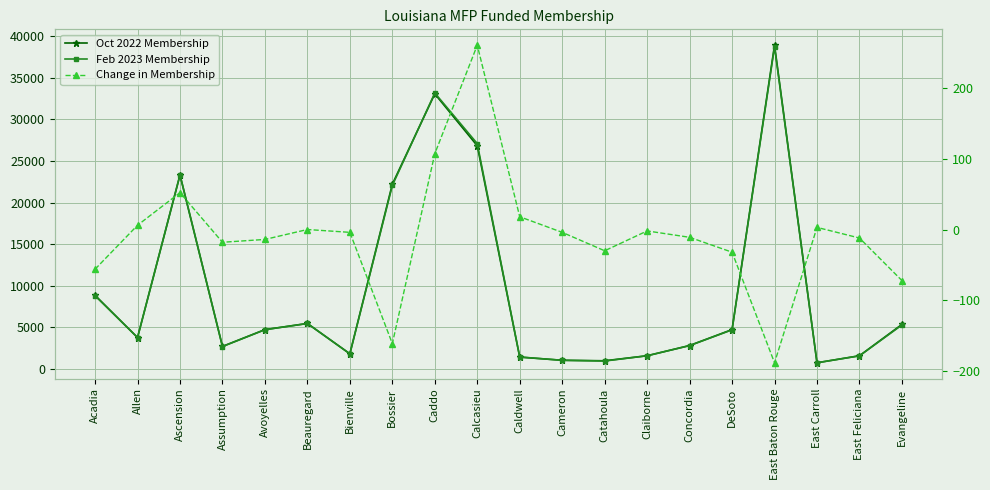

Is it true that Feb 2023 Membership equals 64254 at East Baton Rouge?

False